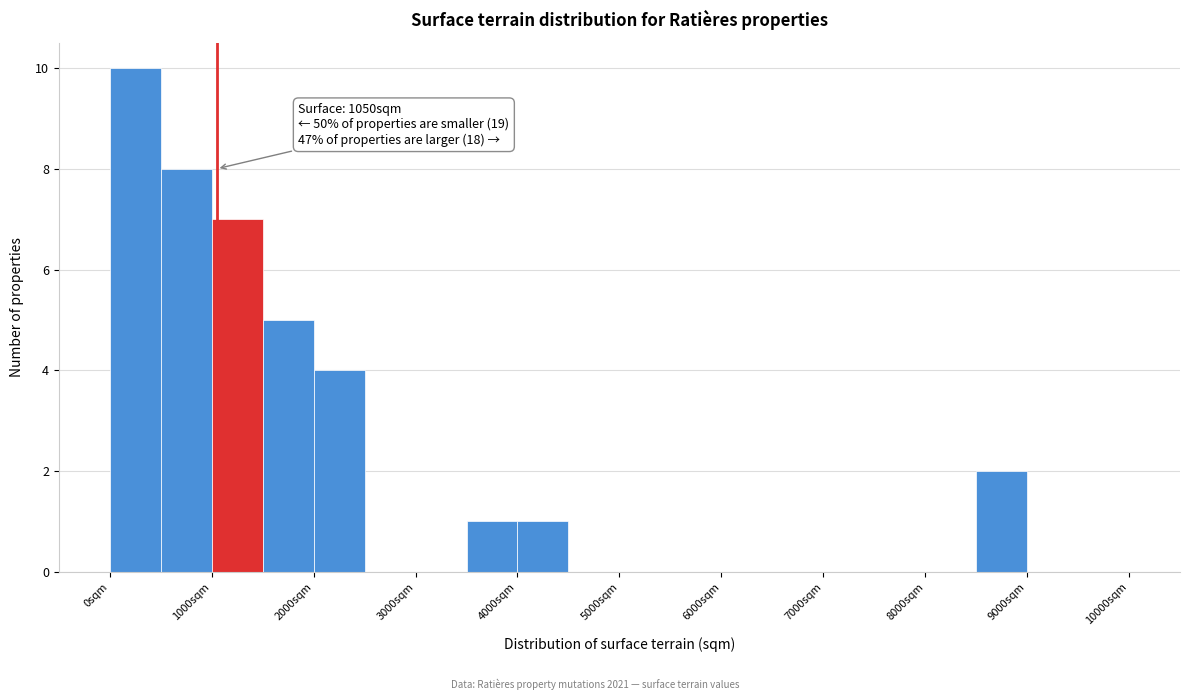

Which range on the x-axis has the tallest bar?

0 to 500